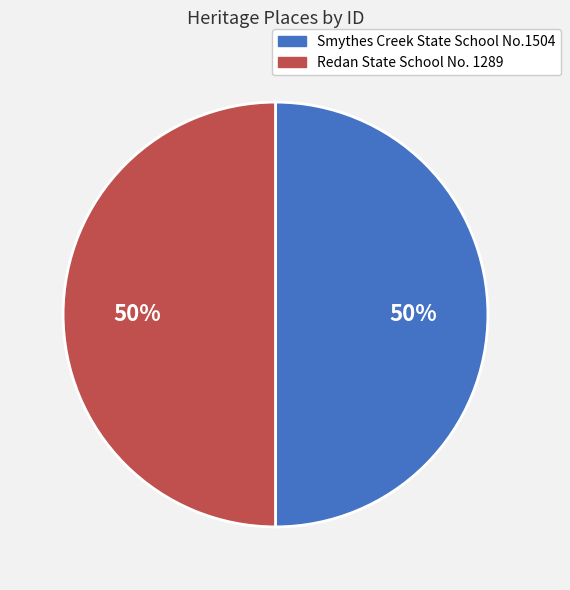

Approximately how many times larger is the value at Redan State School No. 1289 compared to Smythes Creek State School No.1504?

1.0